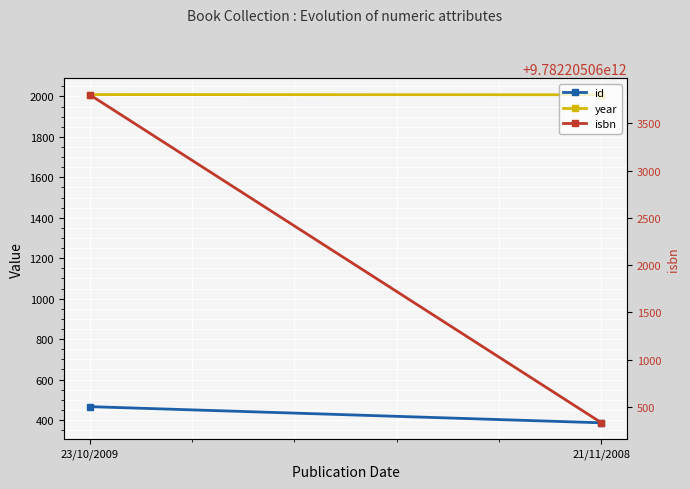

What is the sum of all isbn values?

19564410124137